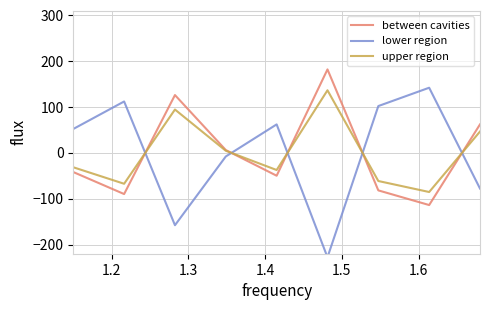

What is the difference between the second highest and second lowest values in the lower region series?

270.0